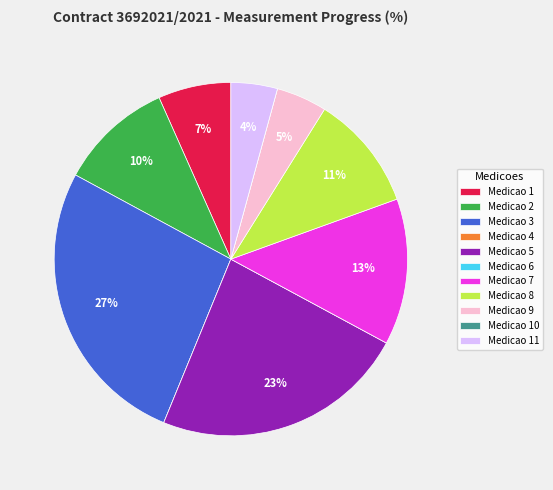

To the nearest percent, what is the combined percentage of Medicao 3 and Medicao 2?

37%